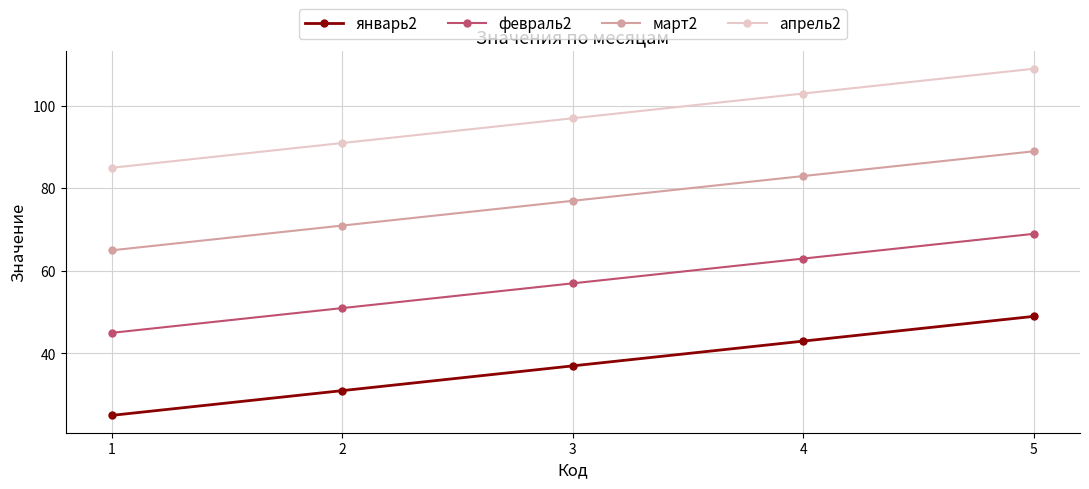

What is the value of the январь2 point at the 3rd from the left?

37